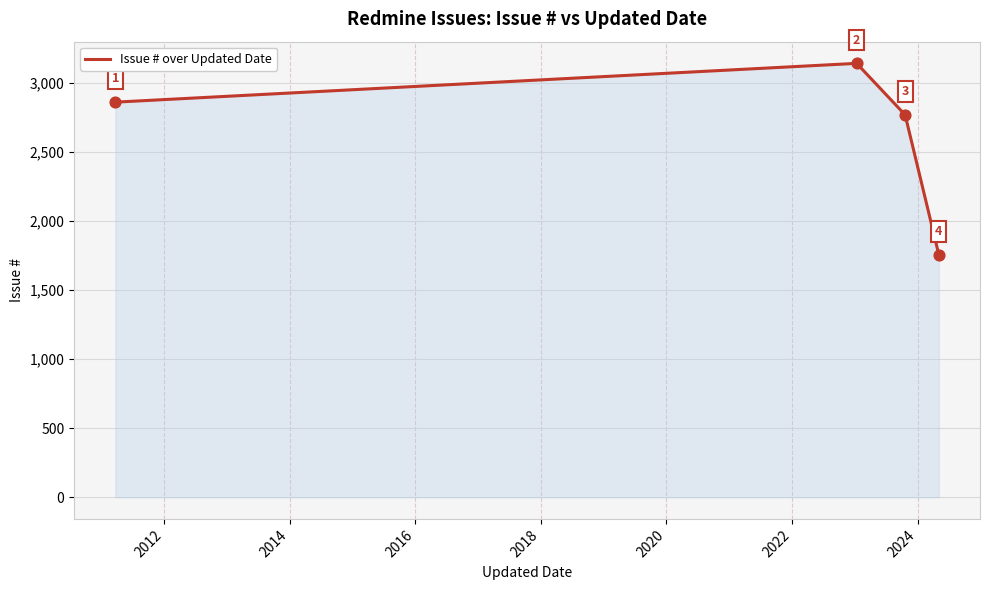

What is the maximum value shown in the chart?

3143